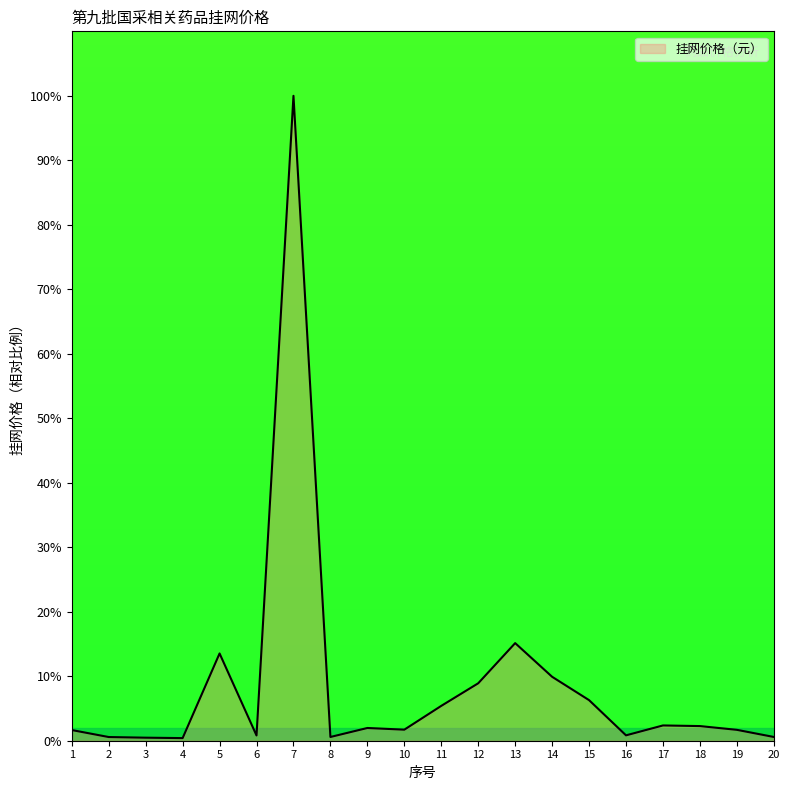

What is the difference between the maximum and minimum values?

99.6